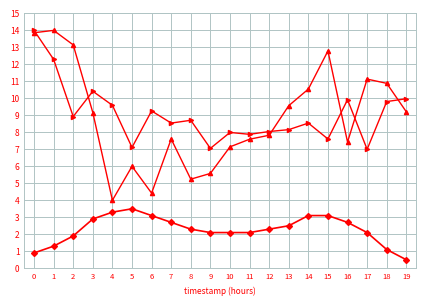

Does the chart display data point markers on the line(s)?

Yes